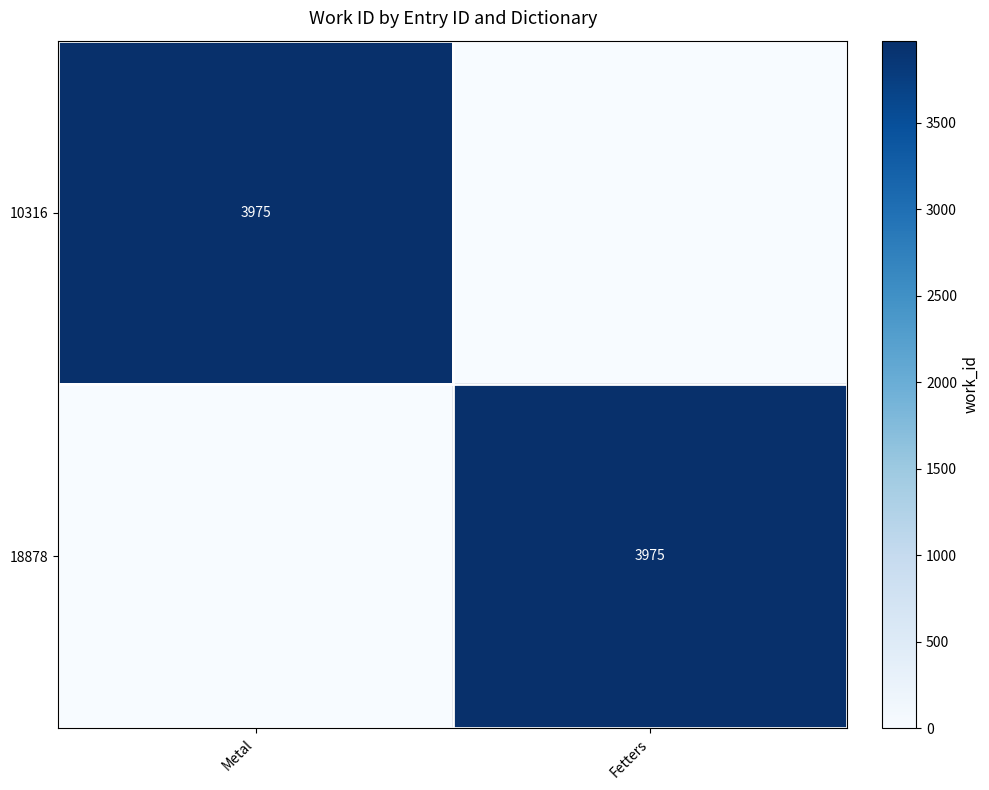

Which has a higher value, Fetters or Metal?

Metal